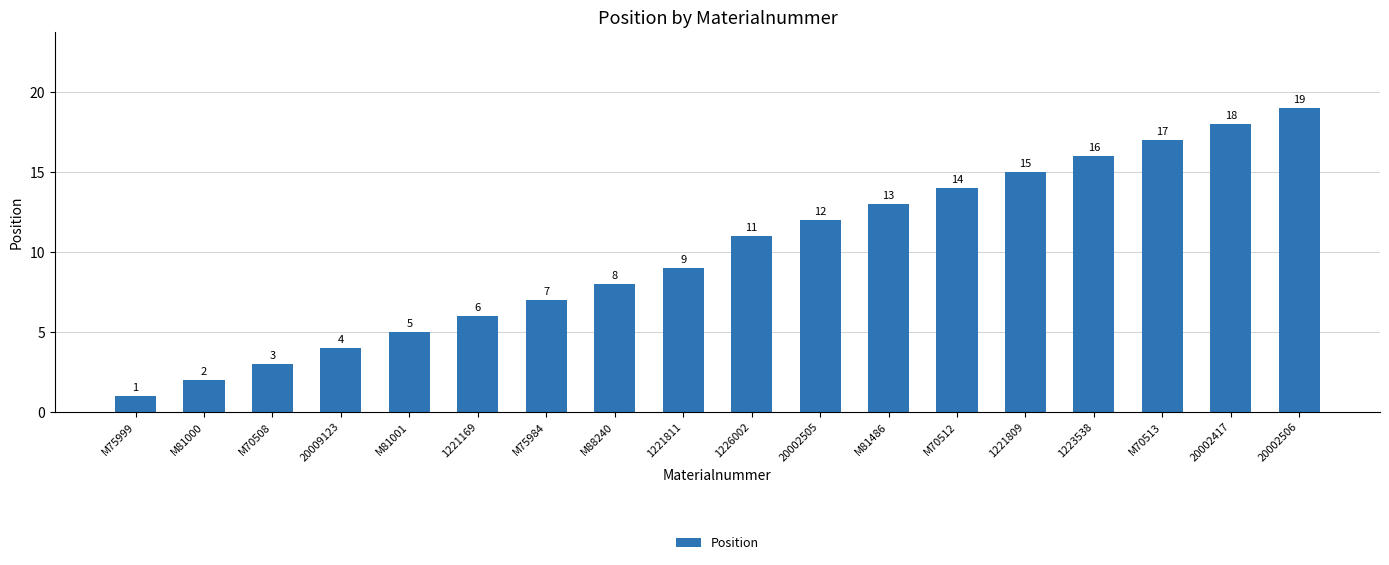

Reading left to right, list all the values displayed in this chart.

1	2	3	4	5	6	7	8	9	11	12	13	14	15	16	17	18	19